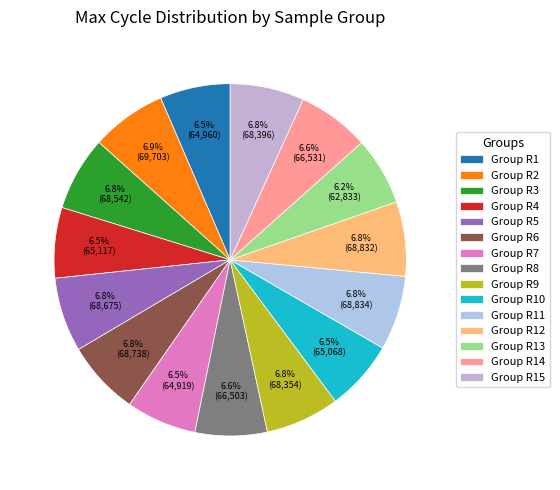

How many slices are in this pie chart?

15